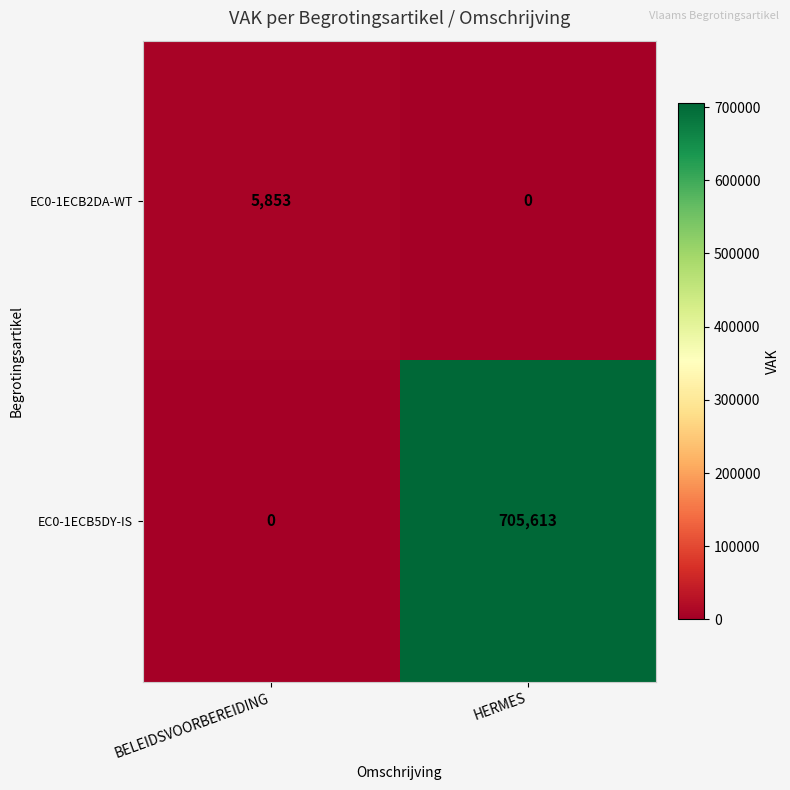

At HERMES, list the series in order from smallest to largest.

EC0-1ECB2DA-WT, EC0-1ECB5DY-IS